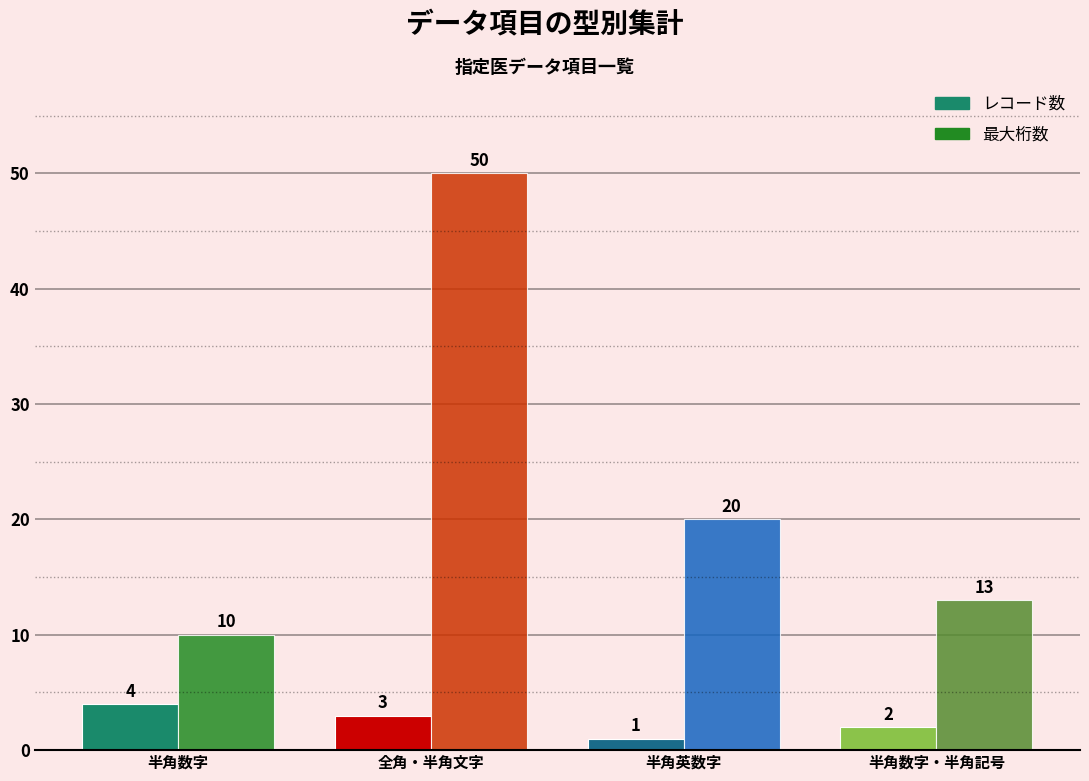

Rank the series at 半角数字・半角記号 from lowest to highest value.

レコード数, 最大桁数